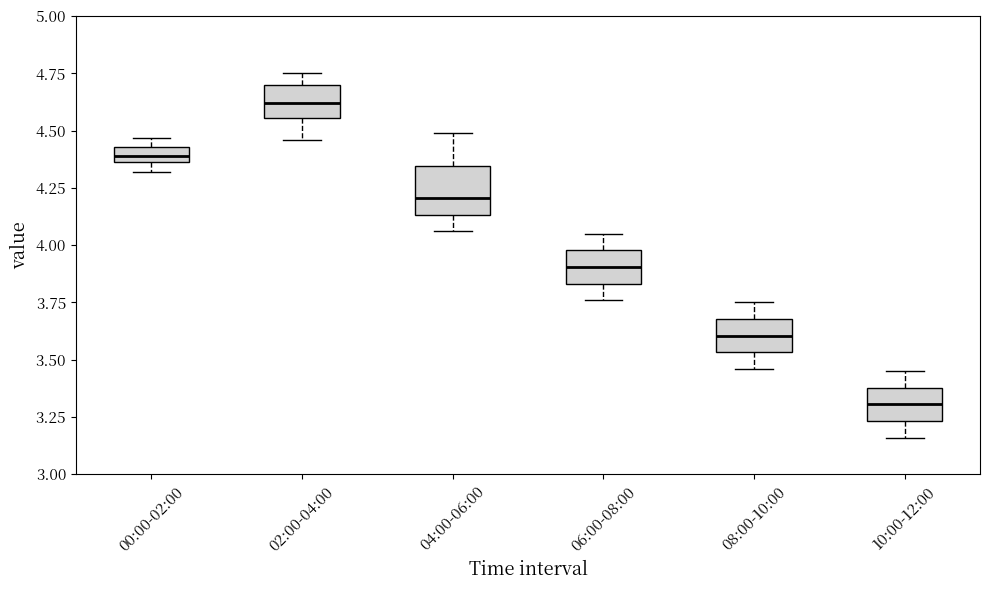

Which box's median line is the lowest?

10:00-12:00